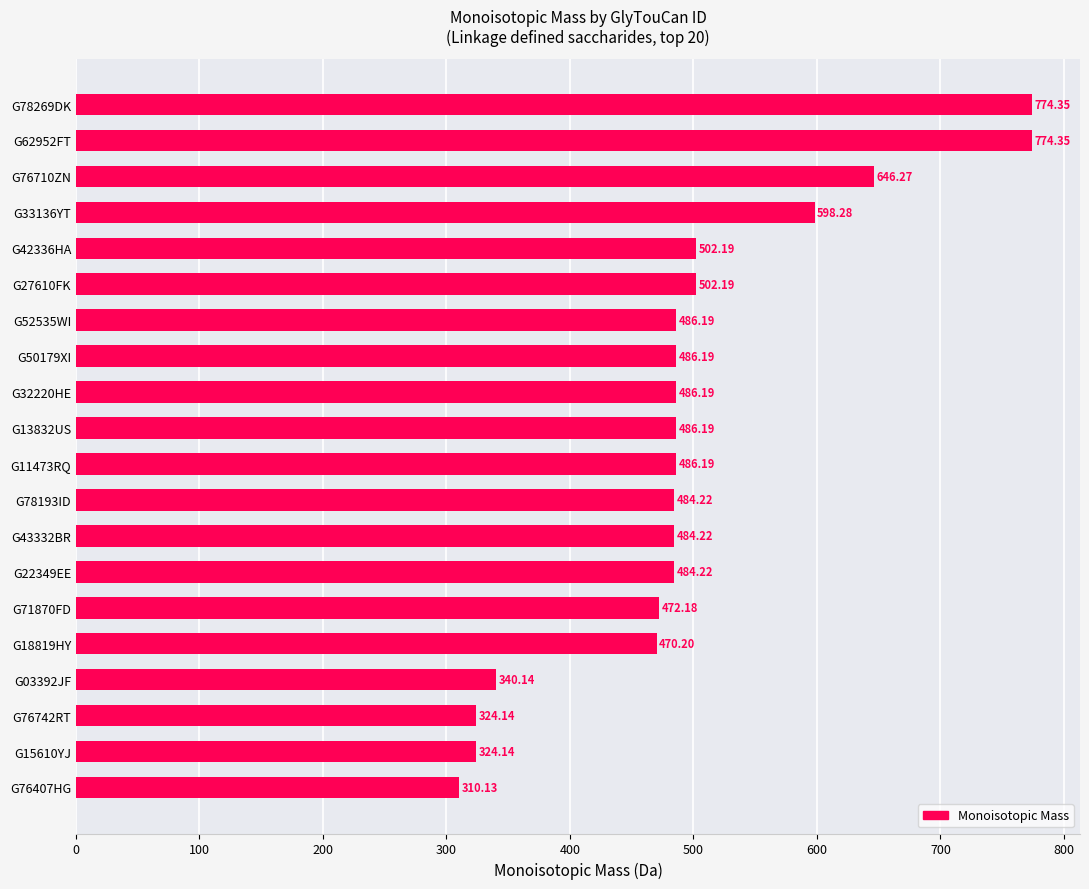

What is the difference between the second highest and second lowest values?

450.2